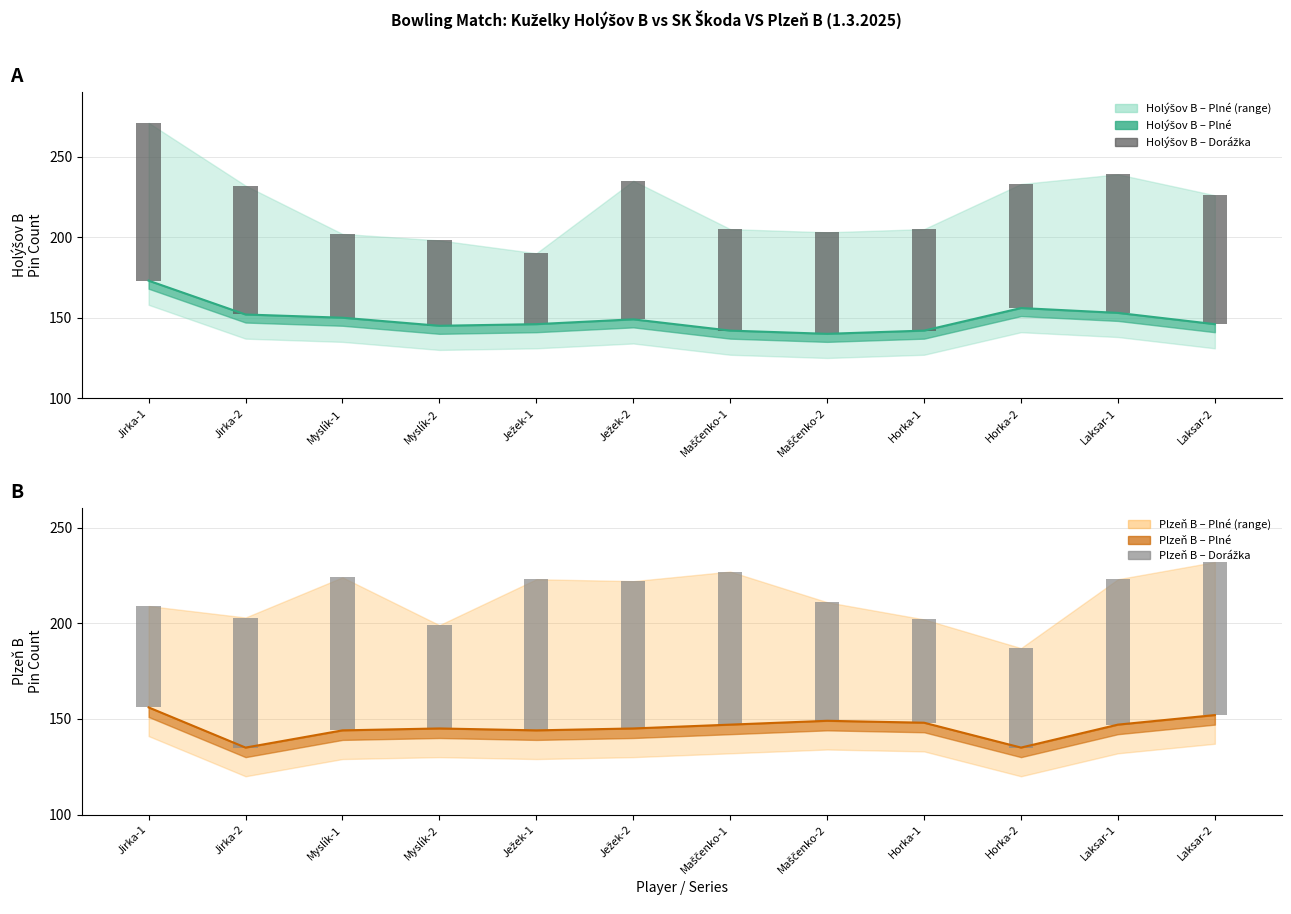

At which label does Holýšov B - Dorážka reach its minimum?

Ježek-1